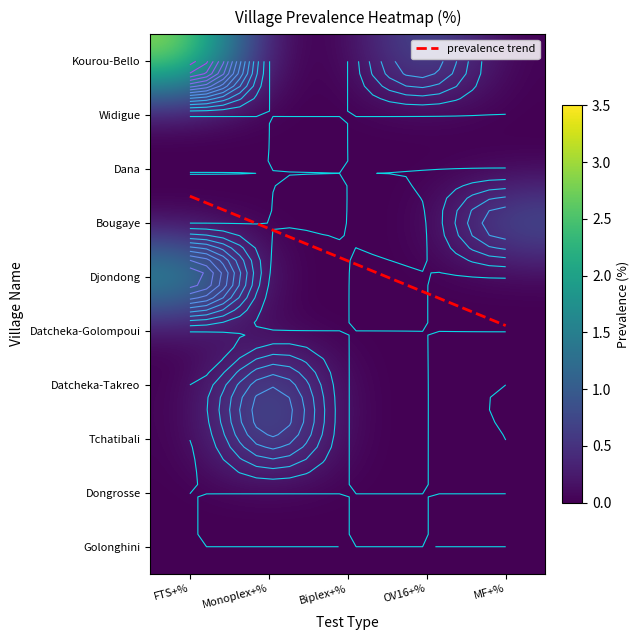

The value of Biplex+% at Golonghini is 0.0. True or false?

True